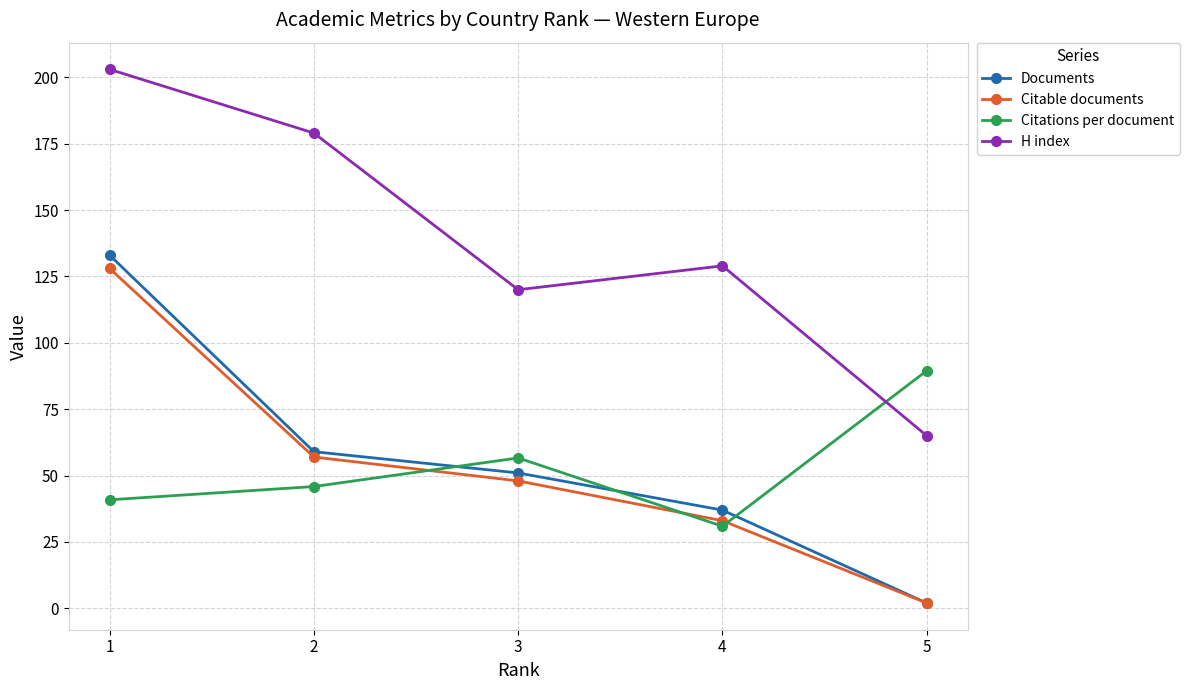

Which series ends up on top after the final intersection of Citations per document and Documents?

Citations per document